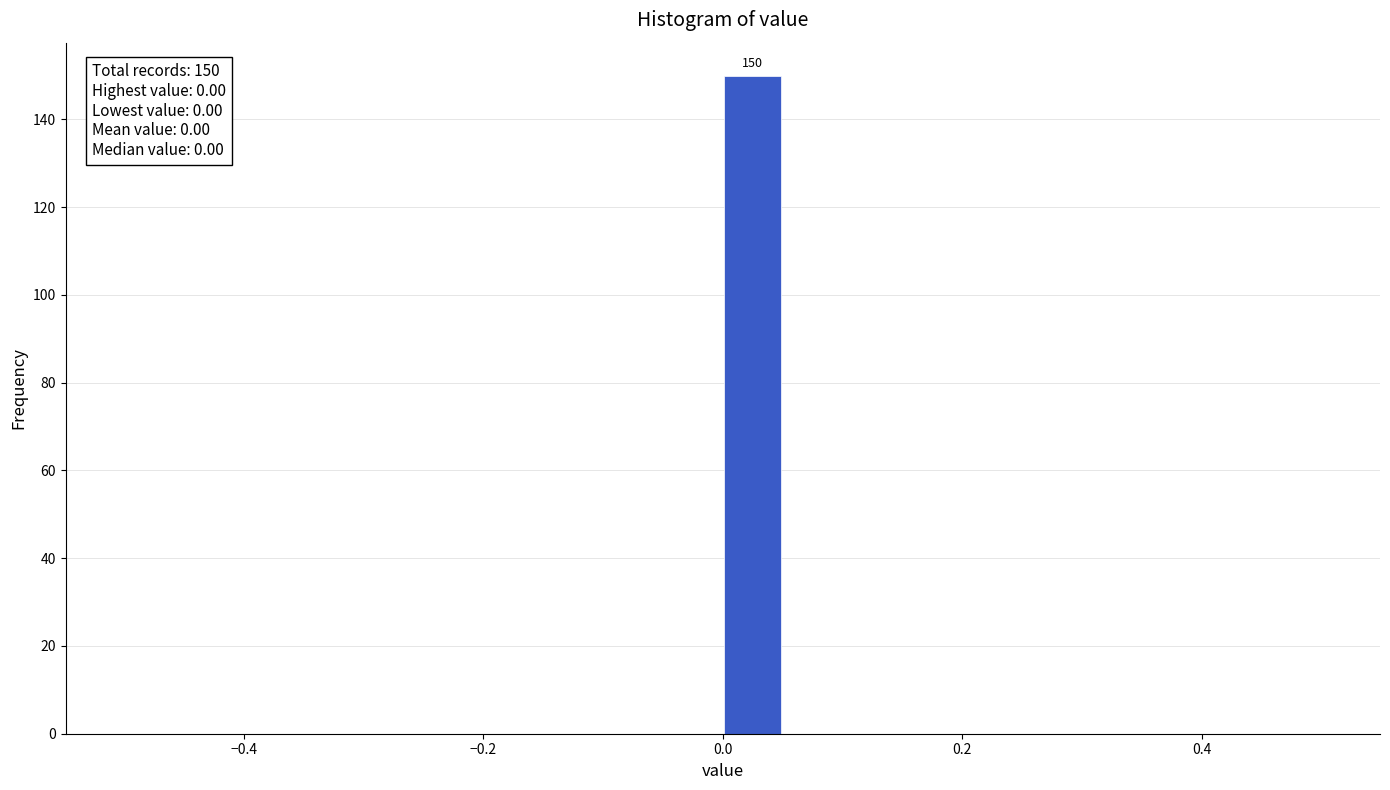

Around what value on the x-axis is the tallest bar? Give the approximate position of its centre, as read against the axis.

0.02